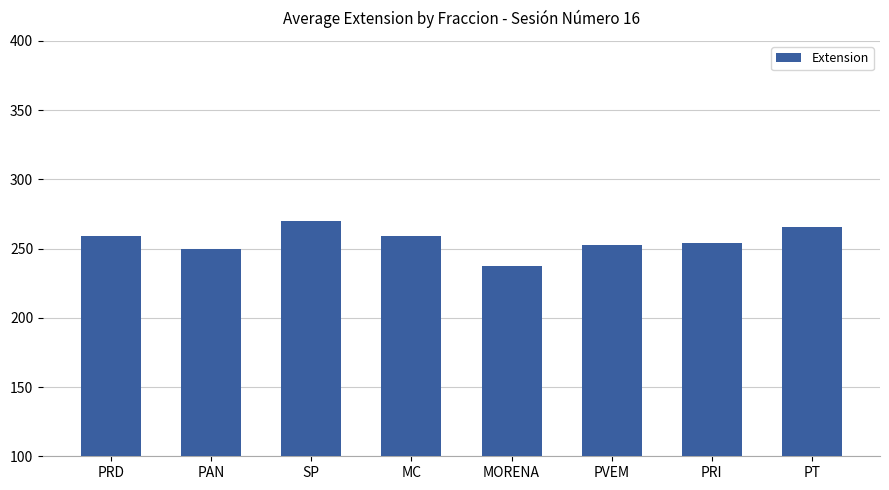

What is the change in value from PRD to PRI?

-5.0